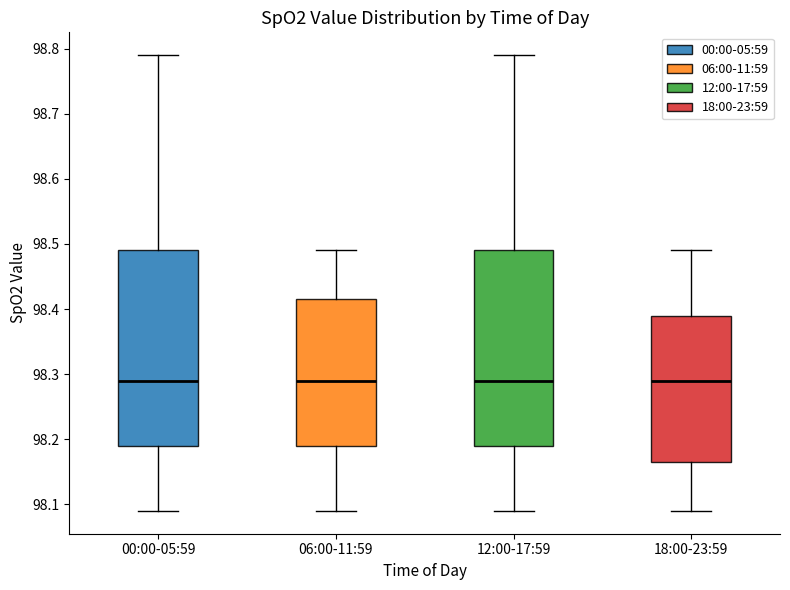

Reading left to right, read every box against the y-axis: the position of its median line, the range the box covers, and the ends of its whiskers. The values are not printed on the chart, so give them approximately, as read against the axis.

00:00-05:59: median 98.29, box 98.19 to 98.49, whiskers 98.09 to 98.79
06:00-11:59: median 98.29, box 98.19 to 98.42, whiskers 98.09 to 98.49
12:00-17:59: median 98.29, box 98.19 to 98.49, whiskers 98.09 to 98.79
18:00-23:59: median 98.29, box 98.17 to 98.39, whiskers 98.09 to 98.49